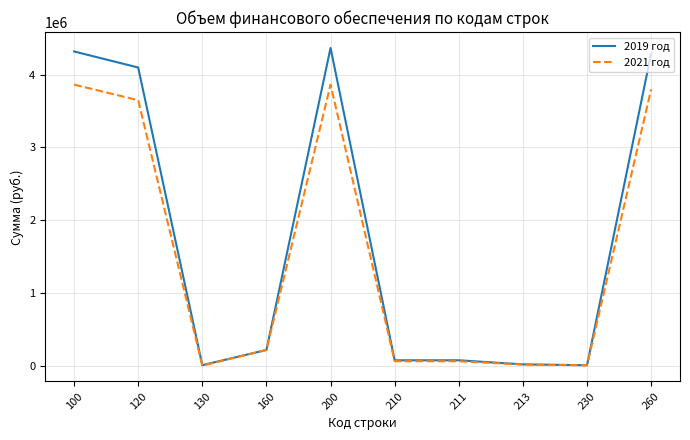

Rank the series by their maximum value, from lowest to highest.

2021 год, 2019 год